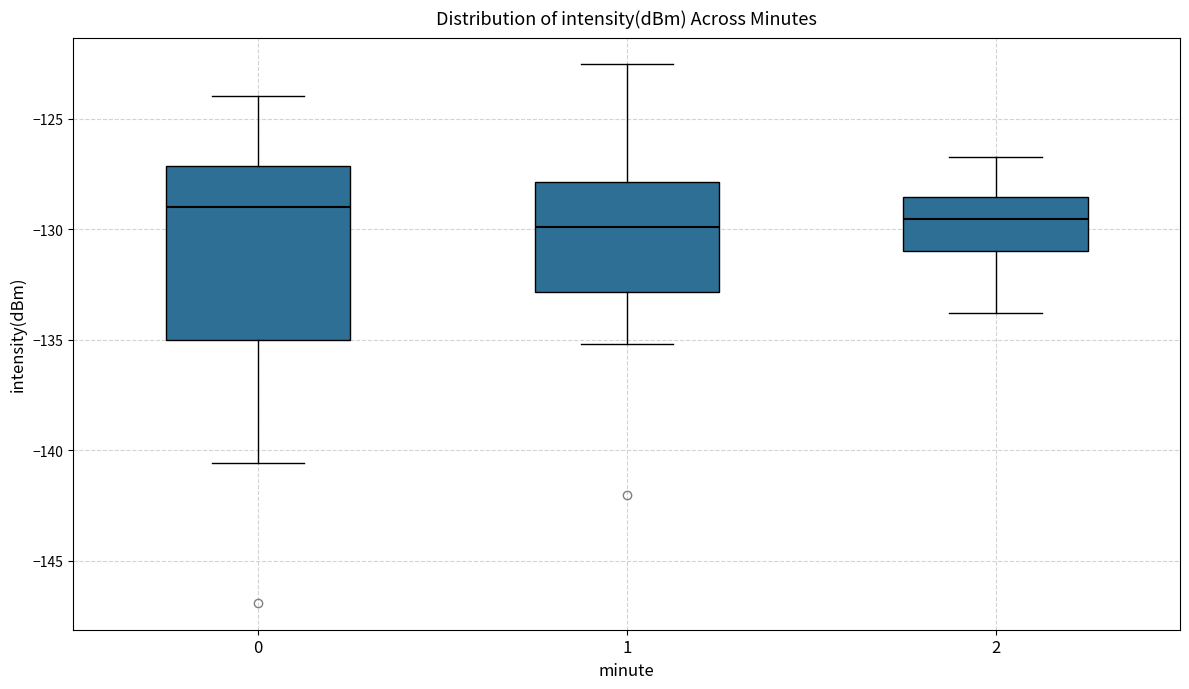

Reading left to right, transcribe this box plot: for each box, give where its median line is, the range the box spans, and where its two whiskers end, as read against the y-axis. The values are not printed on the chart, so give them approximately, as read against the axis.

0: median -129.0, box -135.0 to -127.0, whiskers -140.5 to -124.0
1: median -130.0, box -133.0 to -128.0, whiskers -135.0 to -122.5
2: median -129.5, box -131.0 to -128.5, whiskers -134.0 to -126.5